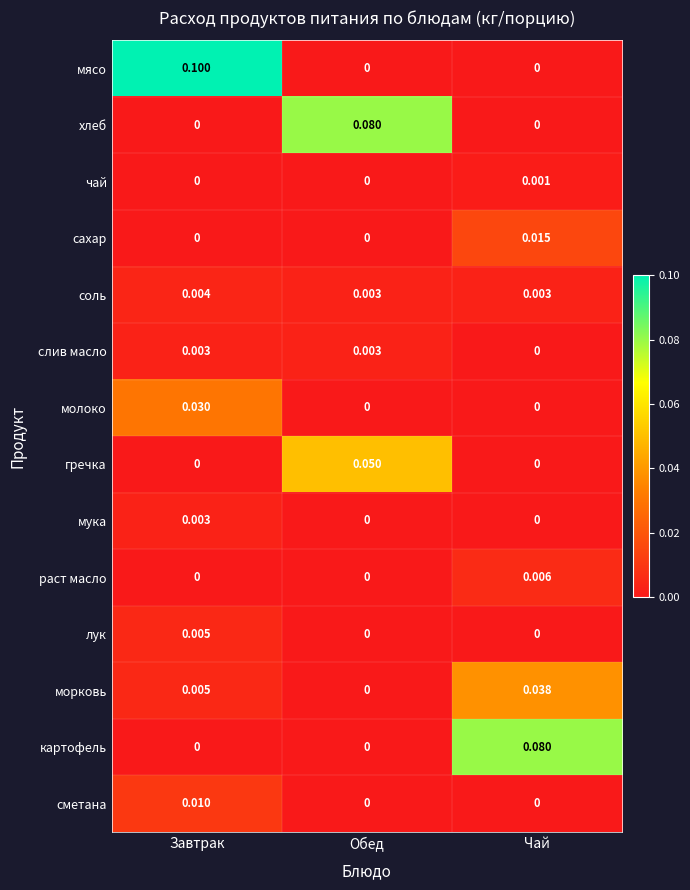

At which label does молоко reach its peak?

Завтрак